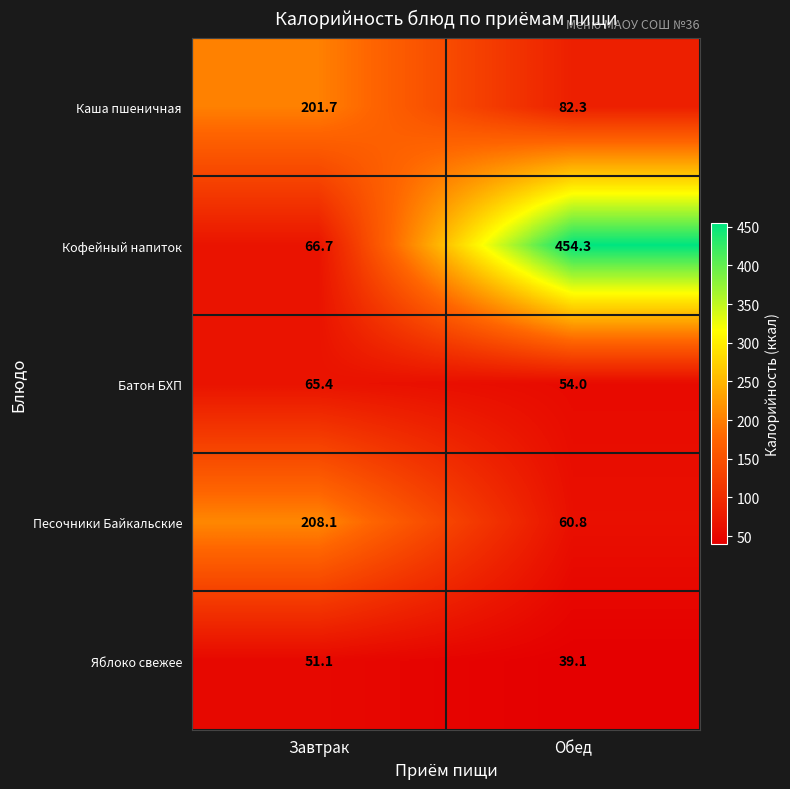

Reading left to right, extract all data points from this chart.

Каша пшеничная: Завтрак=201.7	Обед=82.3
Кофейный напиток: Завтрак=66.7	Обед=454.3
Батон БХП: Завтрак=65.4	Обед=54.0
Песочники Байкальские: Завтрак=208.1	Обед=60.8
Яблоко свежее: Завтрак=51.1	Обед=39.1